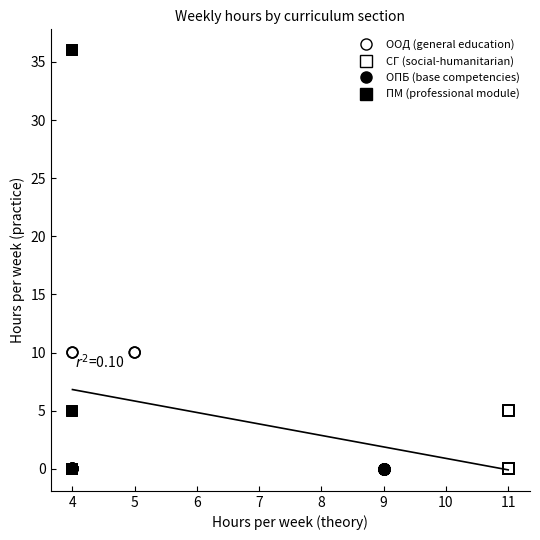

What are all the series names shown in the legend?

ООД (general education), СГ (social-humanitarian), ОПБ (base competencies), ПМ (professional module)